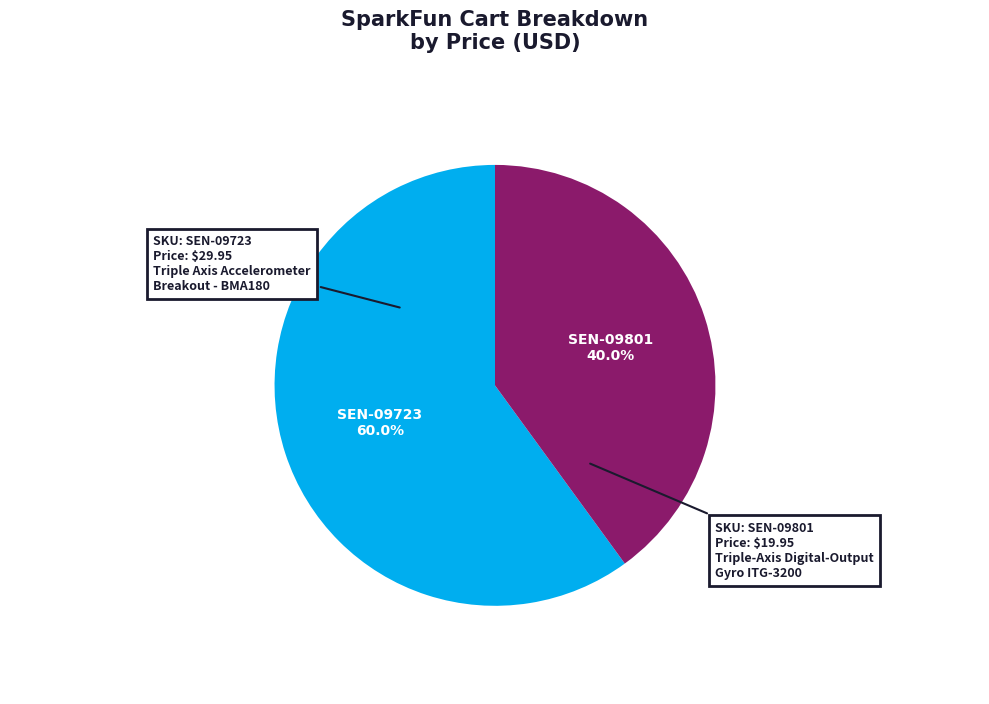

Which slice is the smallest?

SEN-09801